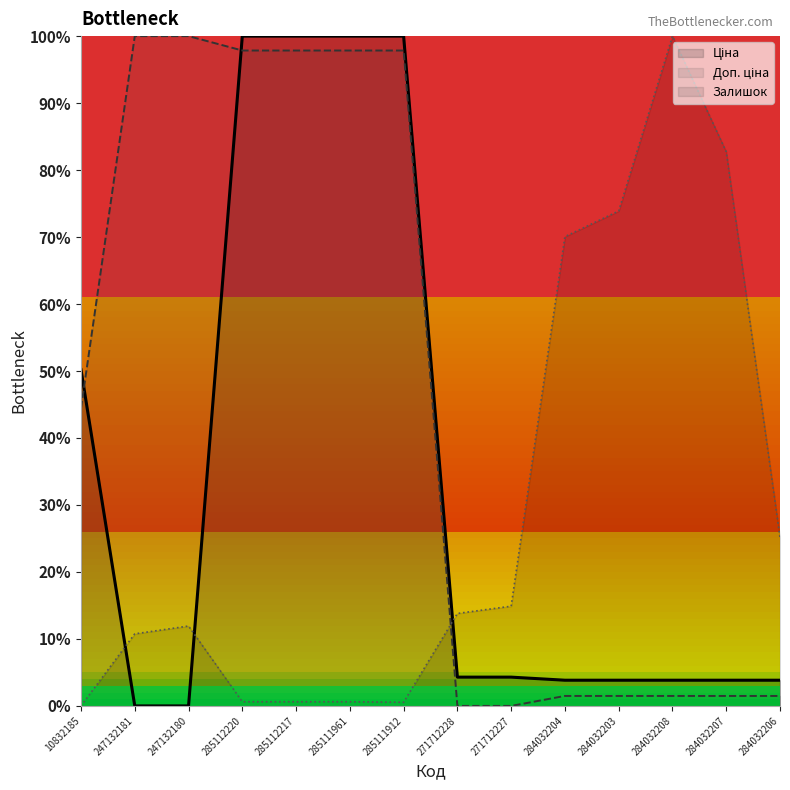

Does the chart display data point markers on the line(s)?

No